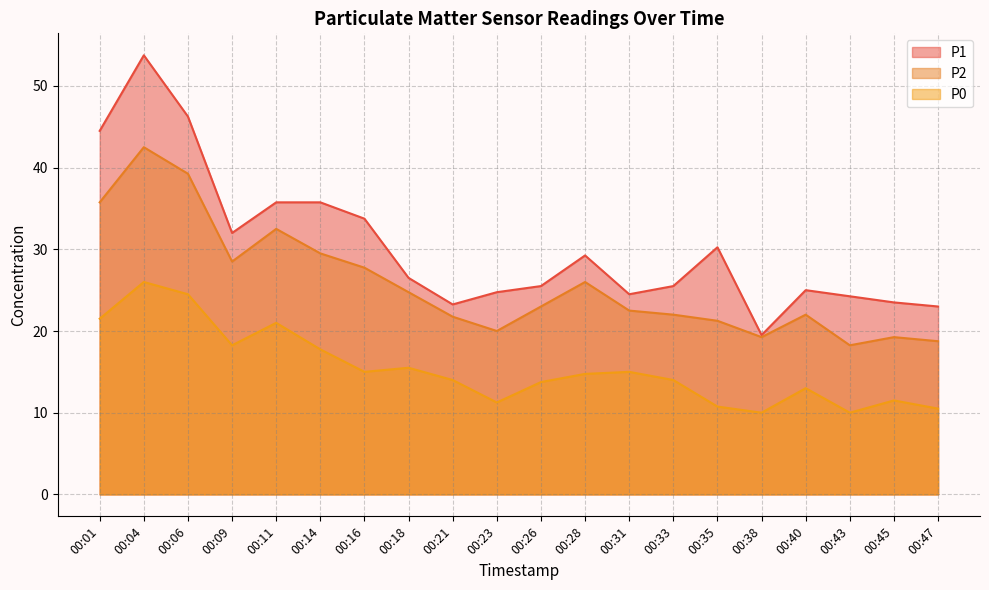

How many values in the P2 series are below 23?

10